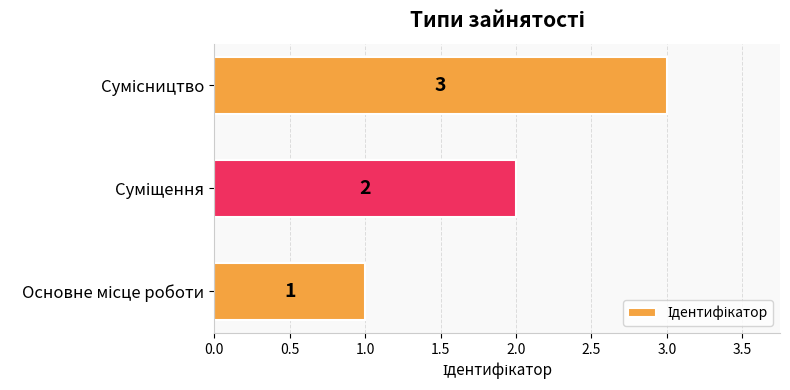

What is the sum of all values?

6